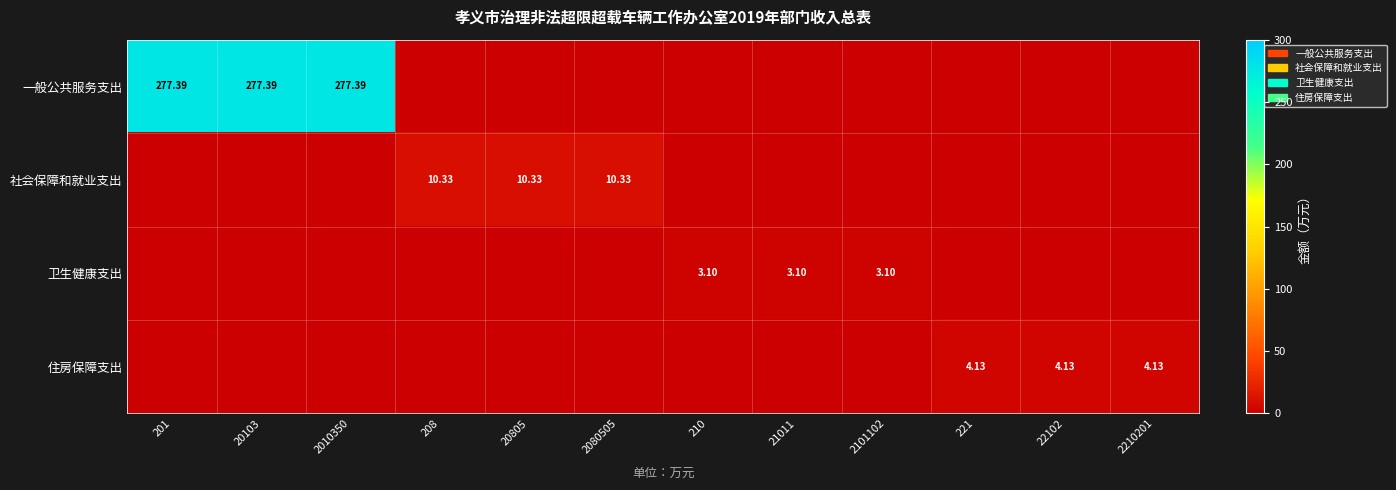

List the series in order of their peak value, lowest first.

卫生健康支出, 住房保障支出, 社会保障和就业支出, 一般公共服务支出